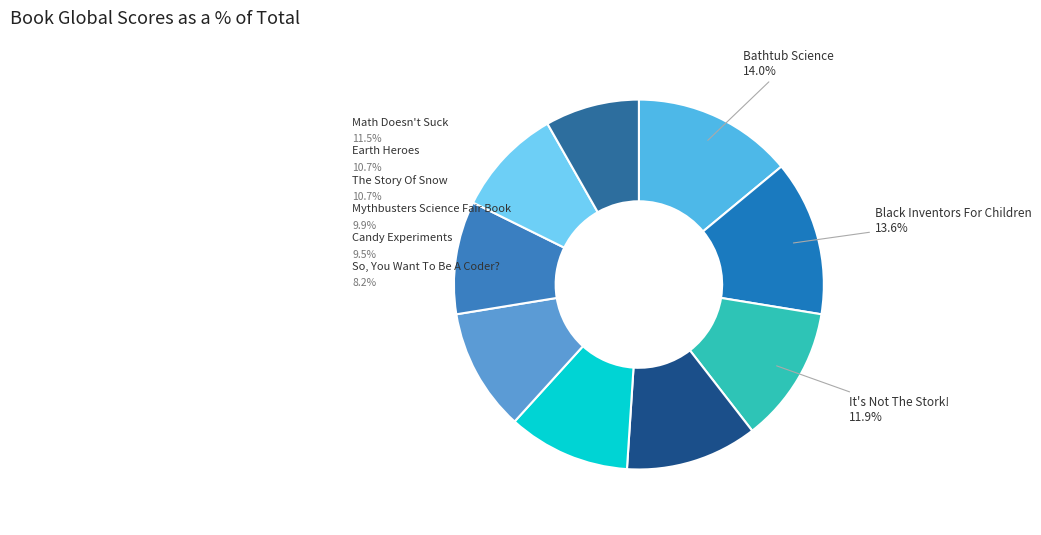

Is it true that Black Inventors For Children is 25% of the pie?

False